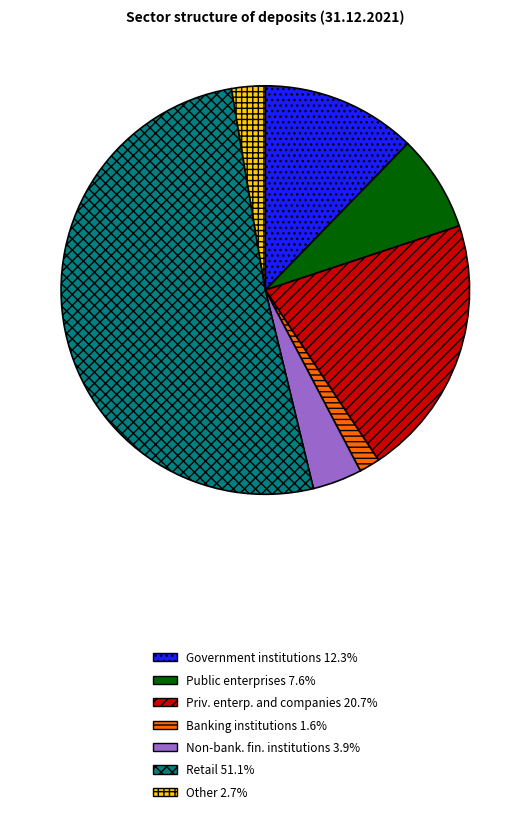

Is the sum of Non-bank. fin. institutions 3.9% and Priv. enterp. and companies 20.7% greater than half?

No